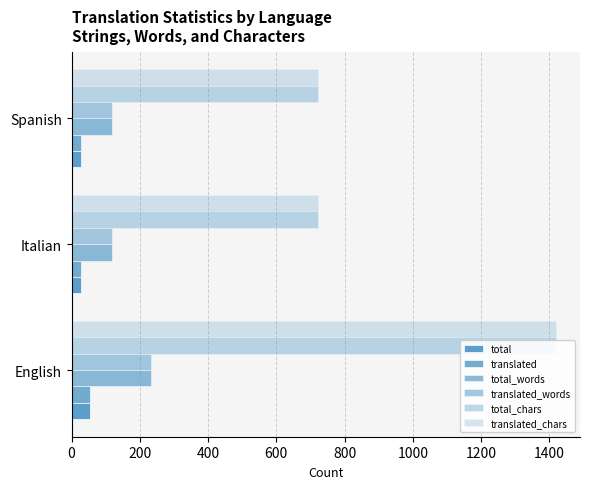

Is the value of total at English greater than the value of translated_chars at English?

No